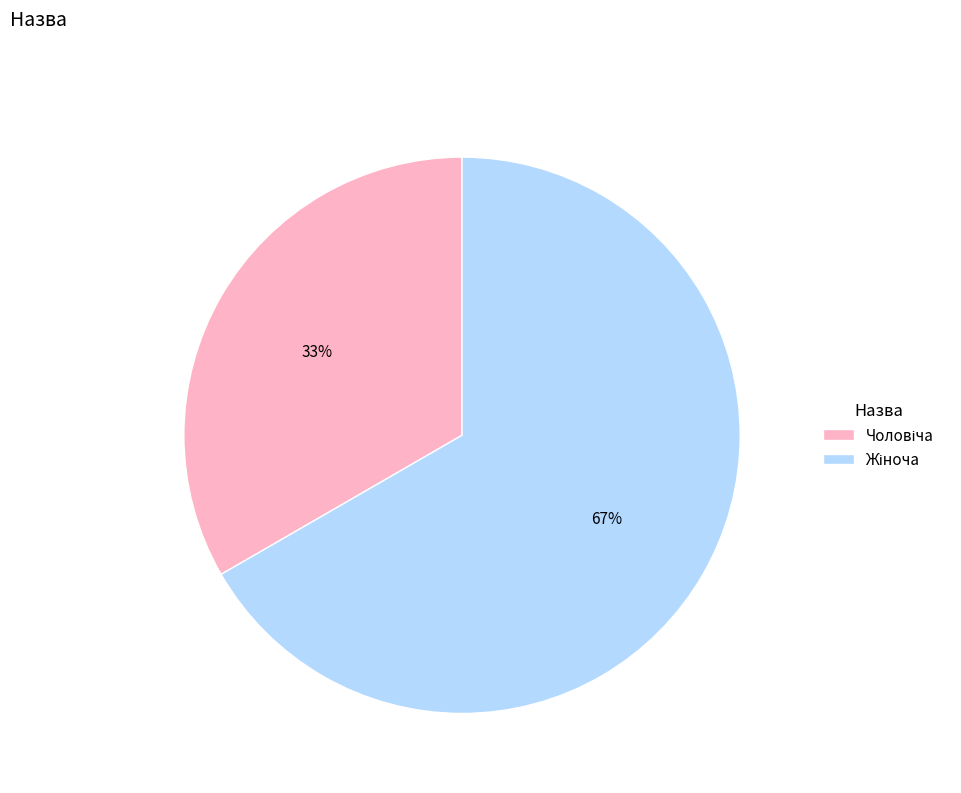

To the nearest percent, what is the average slice percentage?

50%